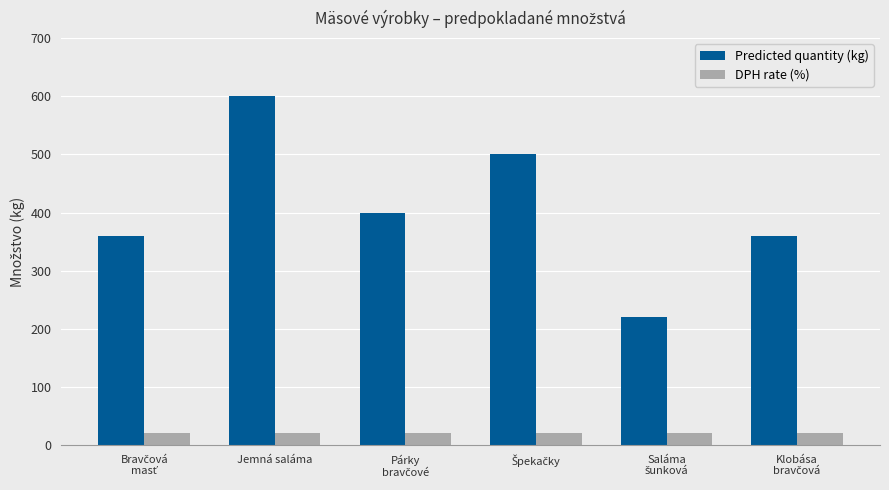

Reading left to right, what are all the values shown in this chart?

Predicted quantity (kg): 360	600	400	500	220	360
DPH rate (%): 20	20	20	20	20	20